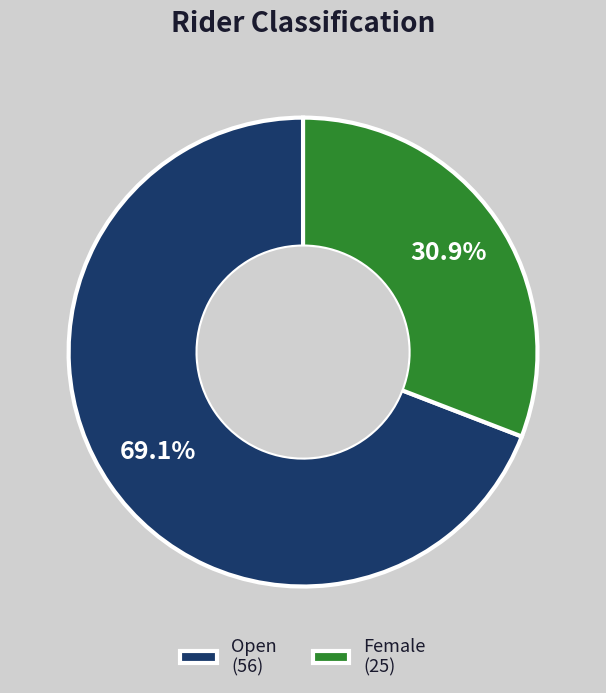

What percentage is the Female slice, to the nearest percent?

31%